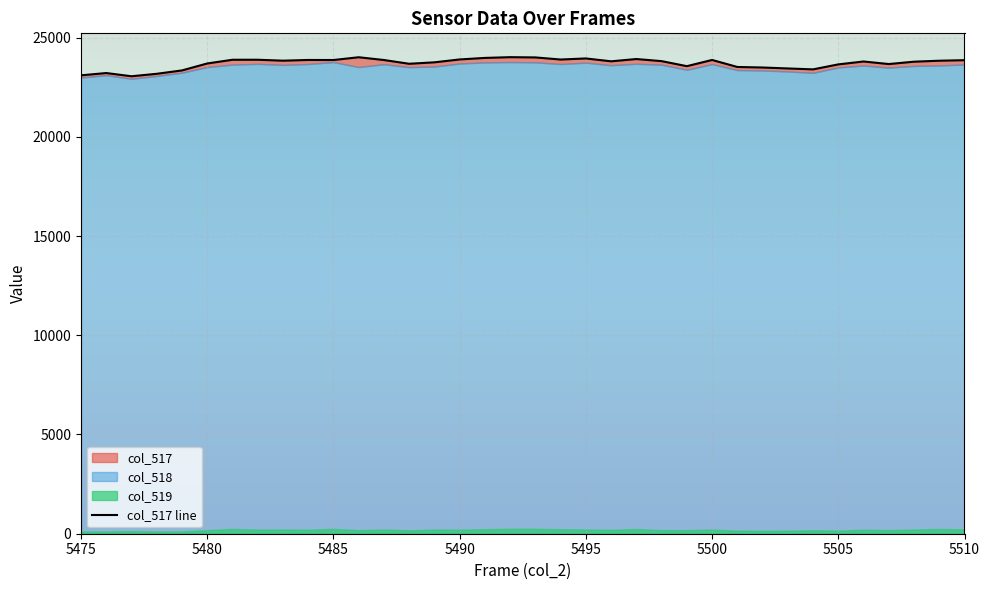

How many lines are shown in the chart?

1